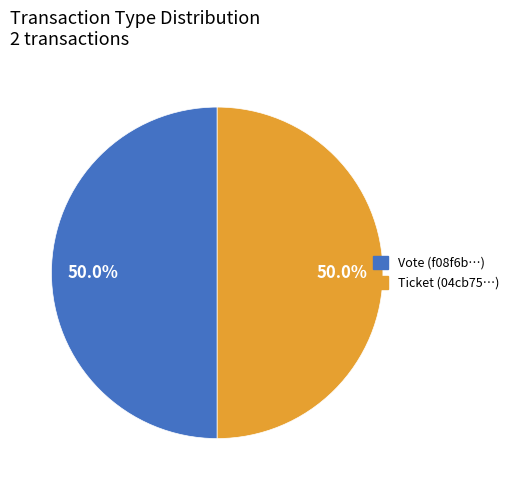

What is the ratio of the value at Ticket (04cb75…) to the value at Vote (f08f6b…)?

1.0